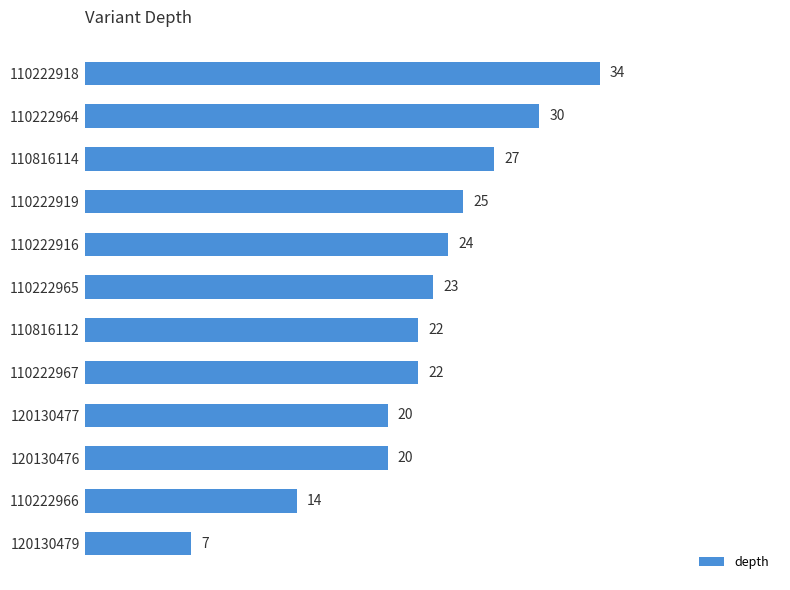

What is the change in value from 120130476 to 110222966?

-6